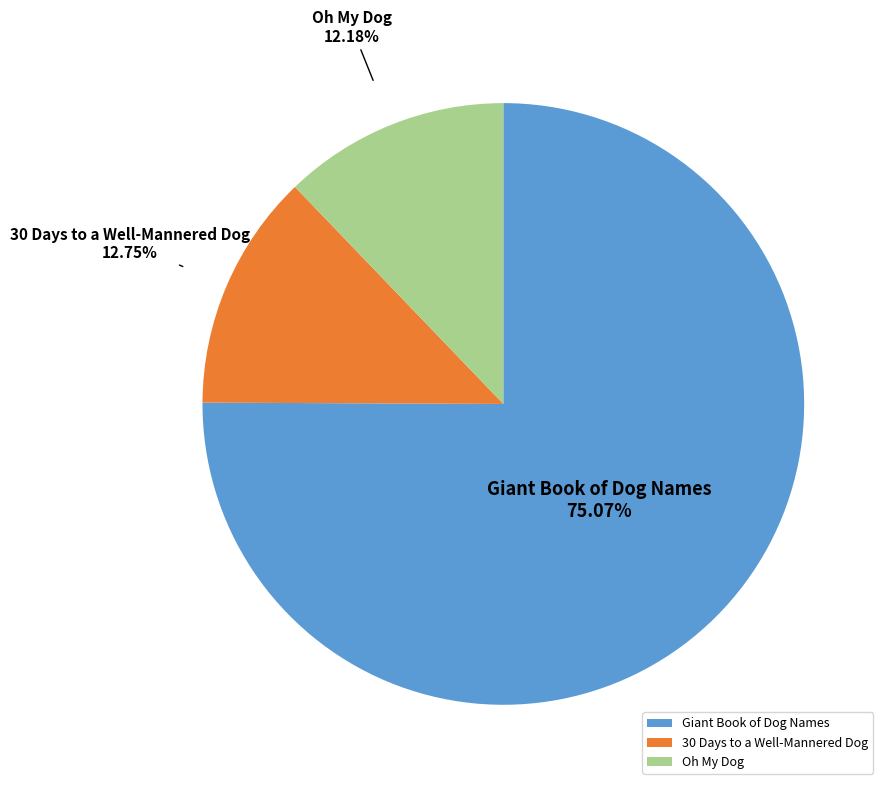

Rank the categories by value from lowest to highest.

Oh My Dog, 30 Days to a Well-Mannered Dog, Giant Book of Dog Names